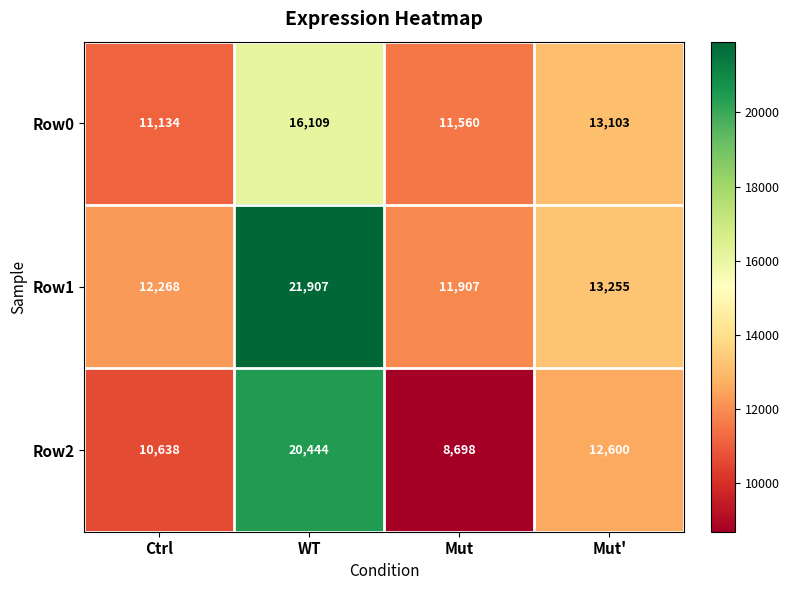

What value does the Row1 series have at WT, to the nearest 10?

21910